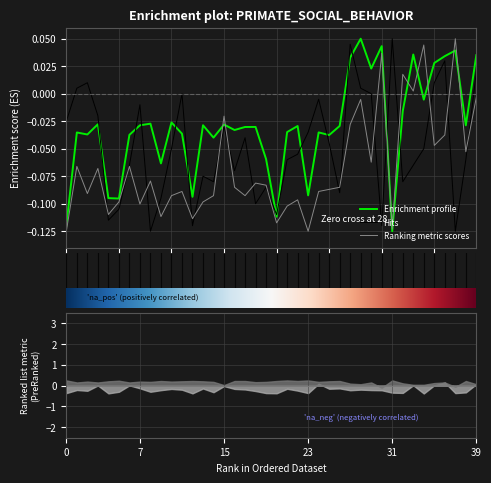

True or false: rank has a value of 0.0 at an.

False